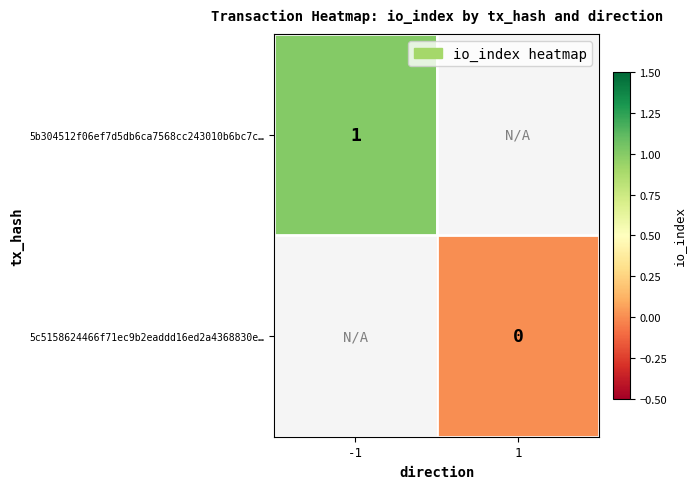

True or false: 5b304512f06ef7d5db6ca7568cc243010b6bc7c… has a value of 1 at -1.

True